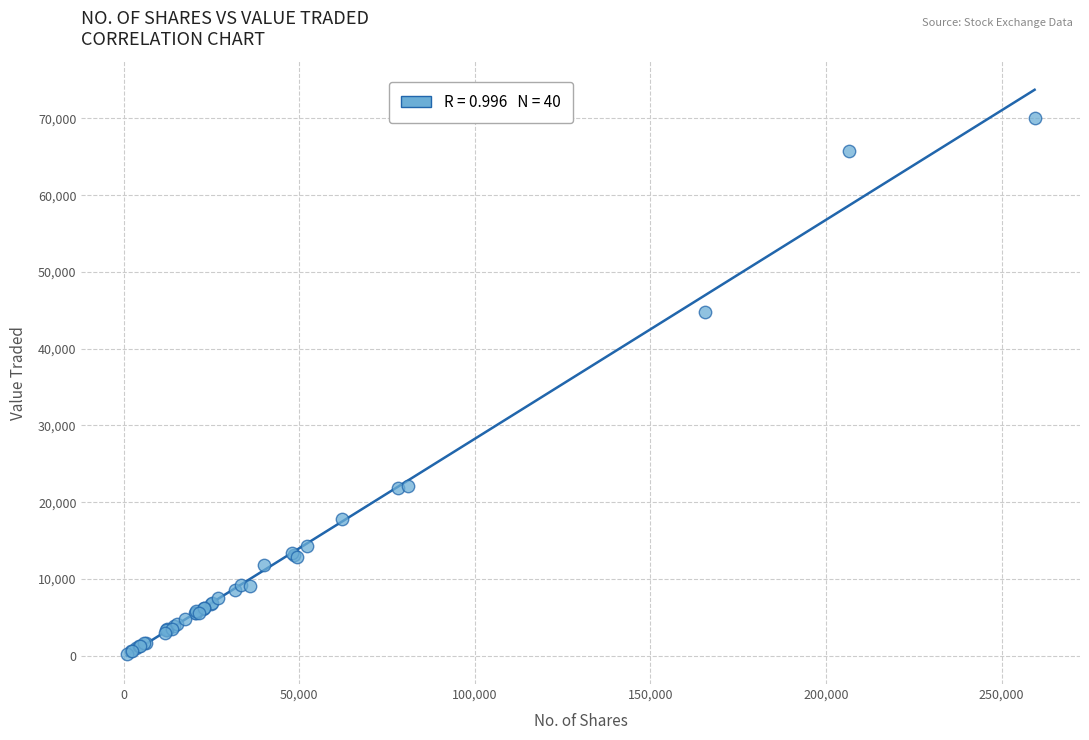

What Y value in the scatter plot is closest to 35149?

44733